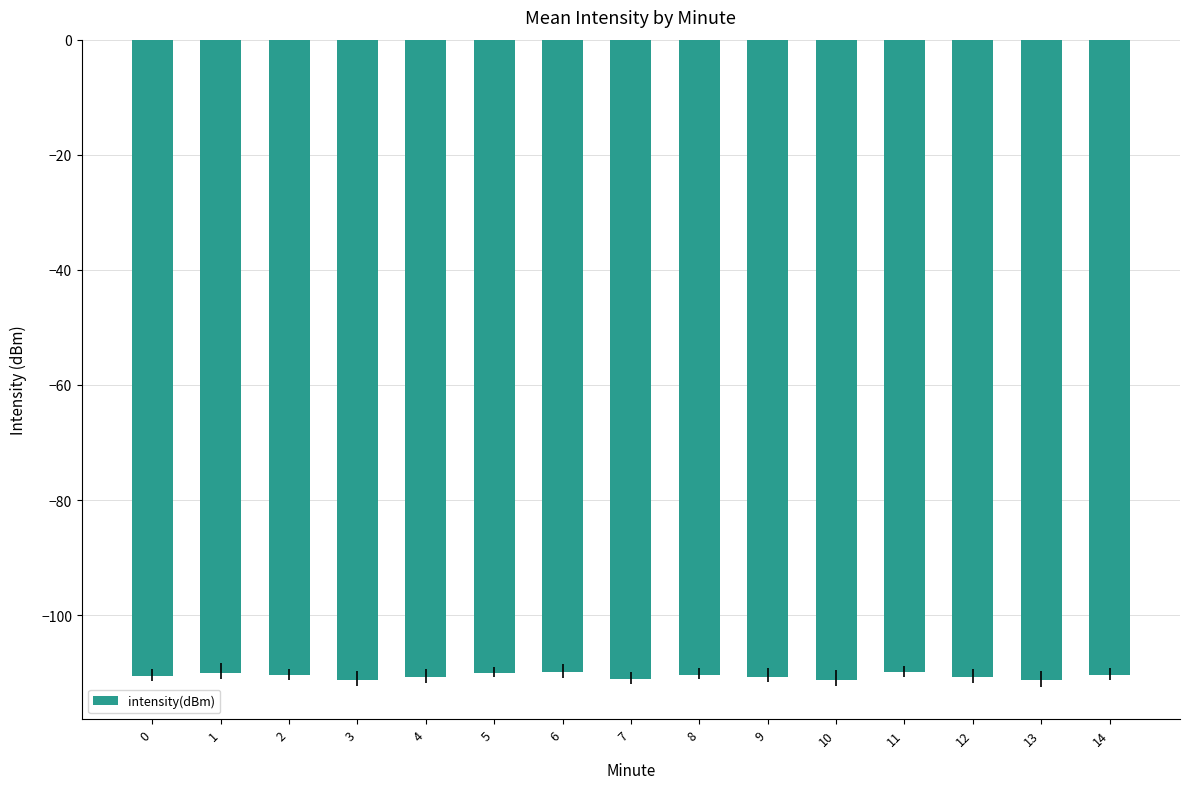

How many series are shown in this chart?

1